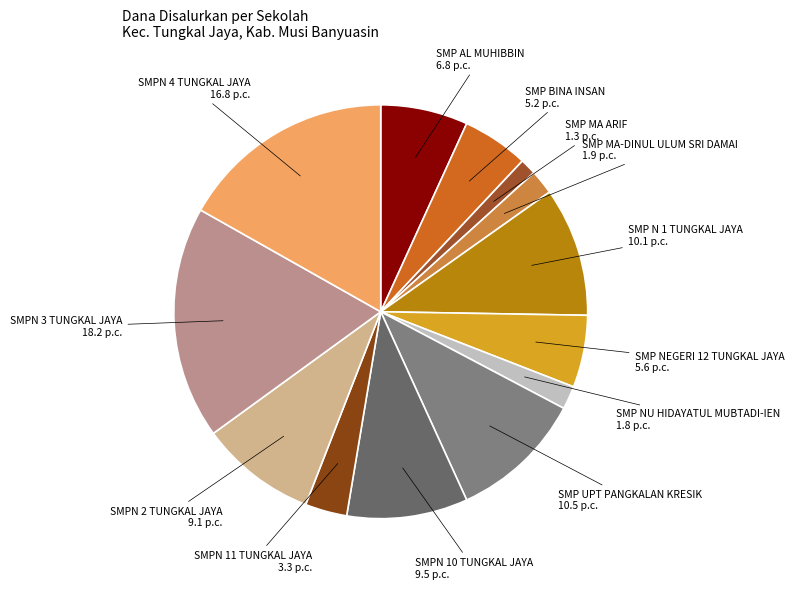

True or false: SMP BINA INSAN accounts for 5% of the total.

True